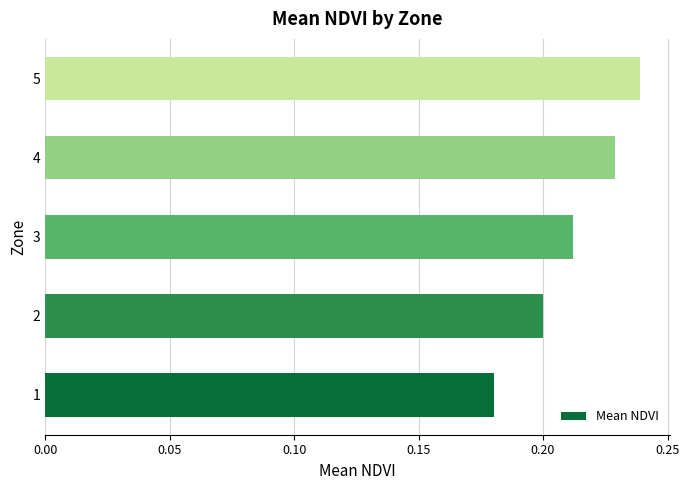

The chart shows a value of 0.3 at 2. True or false?

False